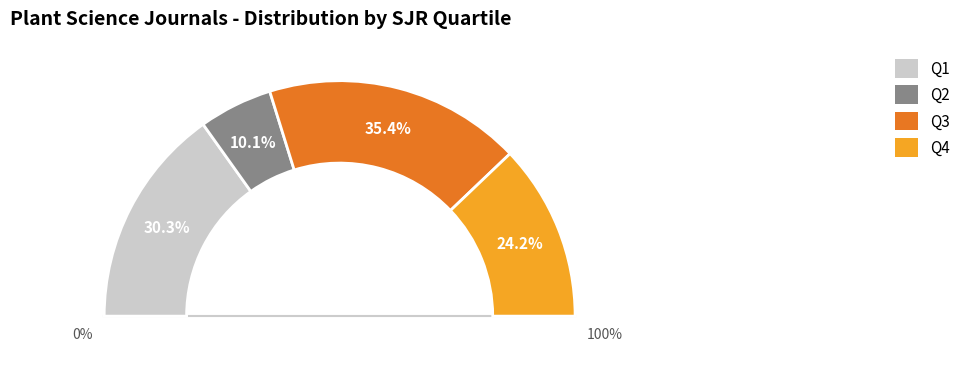

To the nearest percent, what is the difference between the Q4 and Q3 slice percentages?

11%